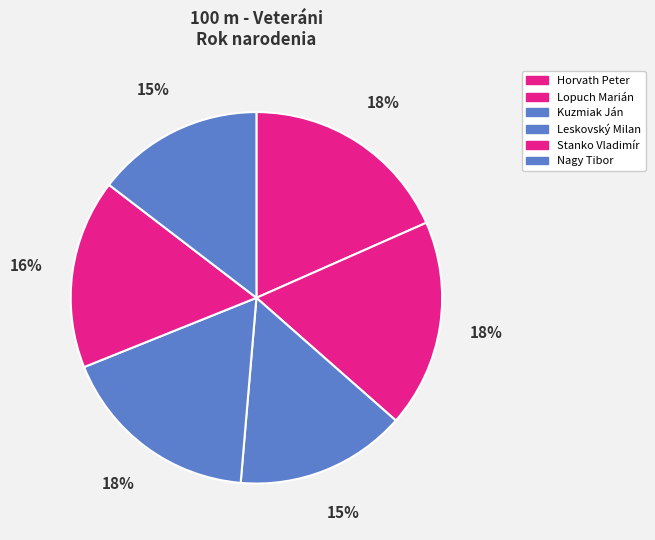

Count the number of slices in the pie.

6